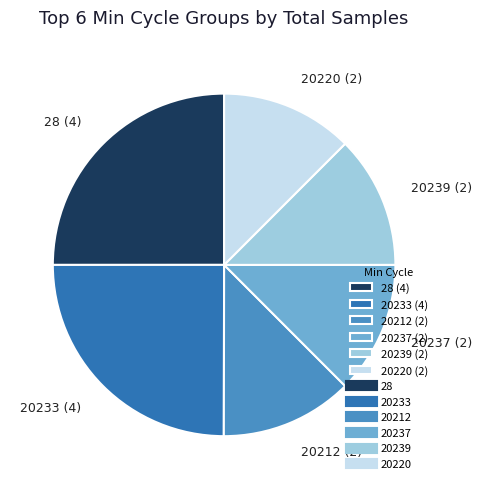

Combined, do 20220 (2) and 20239 (2) account for over 50%?

No